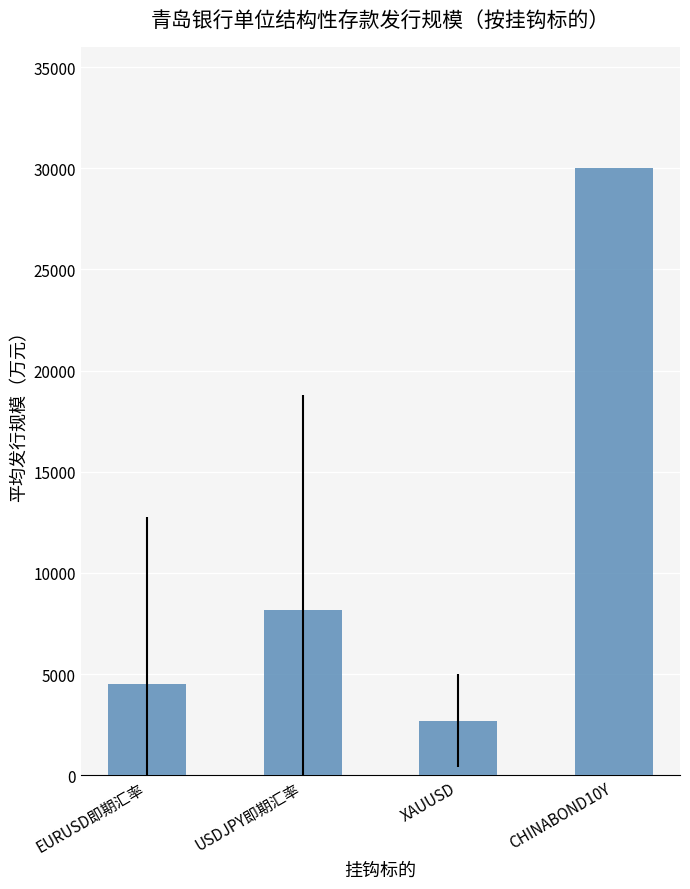

What is the smallest value displayed?

2700.0